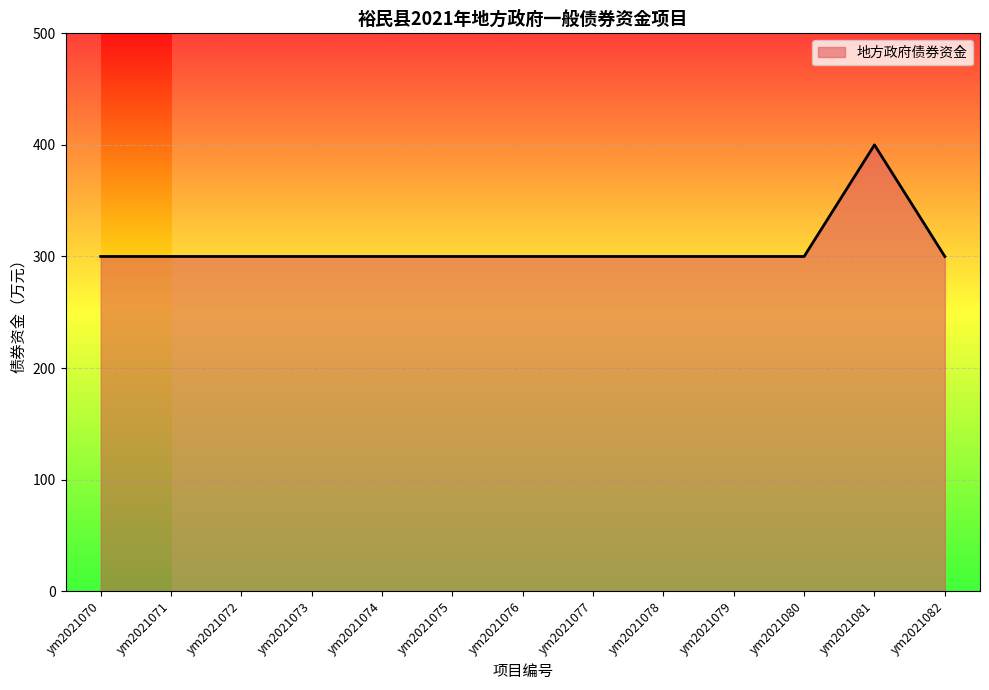

What is the ratio of the value at ym2021078 to the value at ym2021077?

1.0